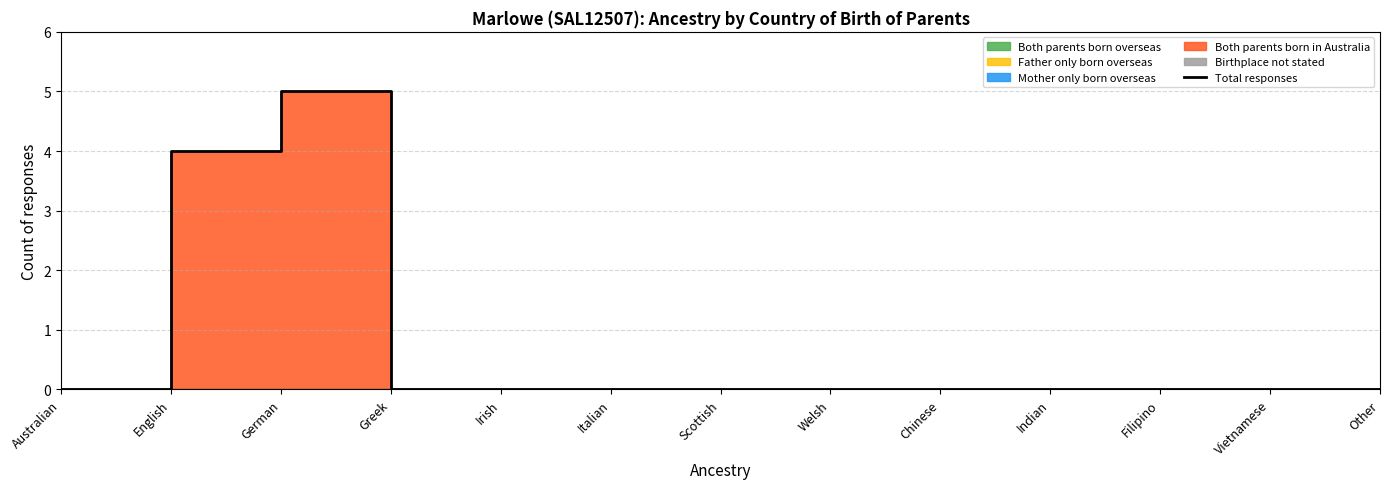

What is the sum of all values?

9